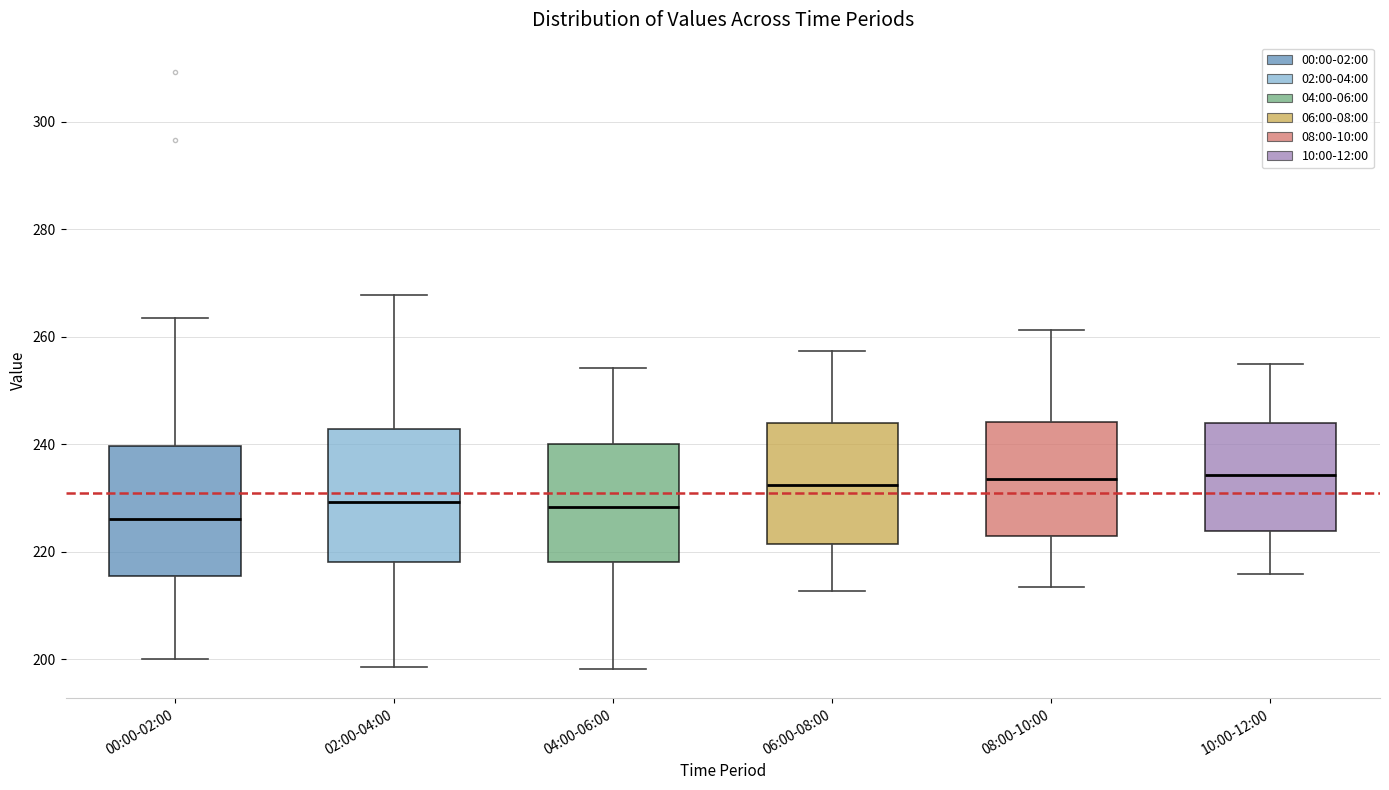

Reading left to right, read every box against the y-axis: the position of its median line, the range the box covers, and the ends of its whiskers. The values are not printed on the chart, so give them approximately, as read against the axis.

00:00-02:00: median 226, box 216 to 240, whiskers 200 to 264
02:00-04:00: median 230, box 218 to 242, whiskers 198 to 268
04:00-06:00: median 228, box 218 to 240, whiskers 198 to 254
06:00-08:00: median 232, box 222 to 244, whiskers 212 to 258
08:00-10:00: median 234, box 224 to 244, whiskers 214 to 262
10:00-12:00: median 234, box 224 to 244, whiskers 216 to 256